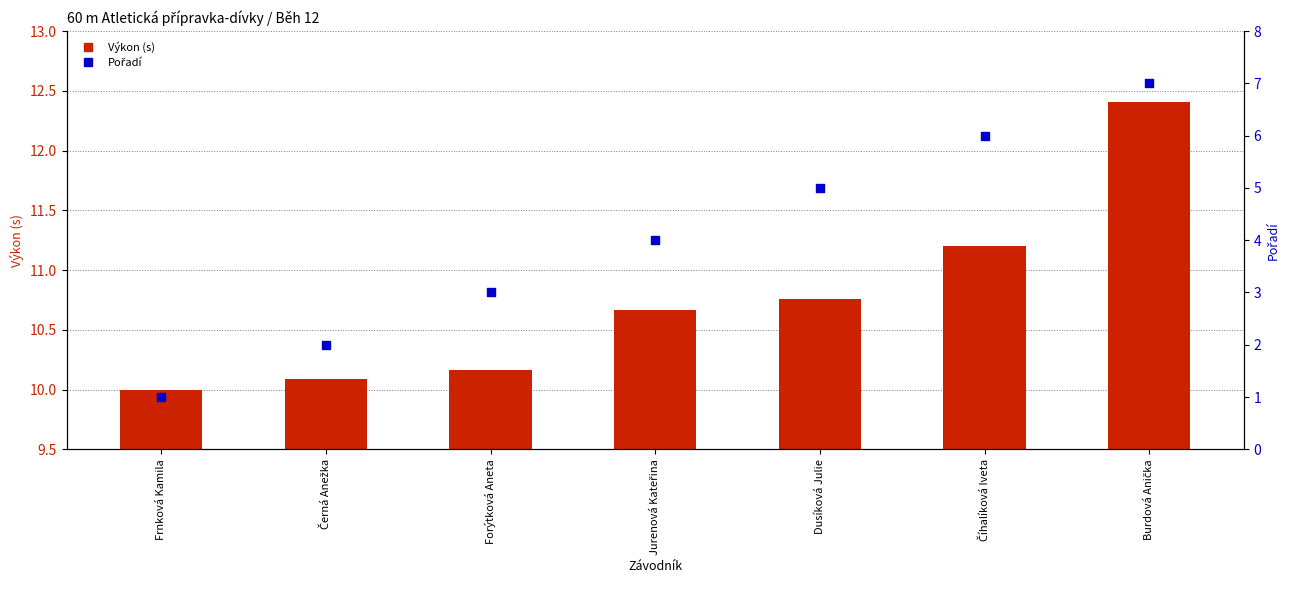

Which series contains the highest Y value?

Výkon (s)